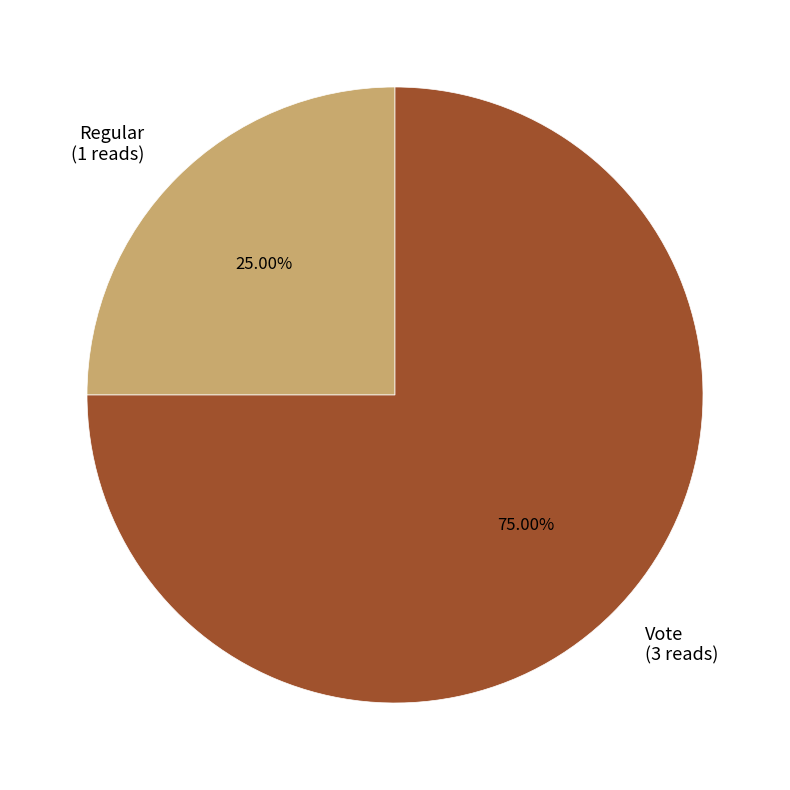

Combined, do Regular and Vote account for over 50%?

Yes